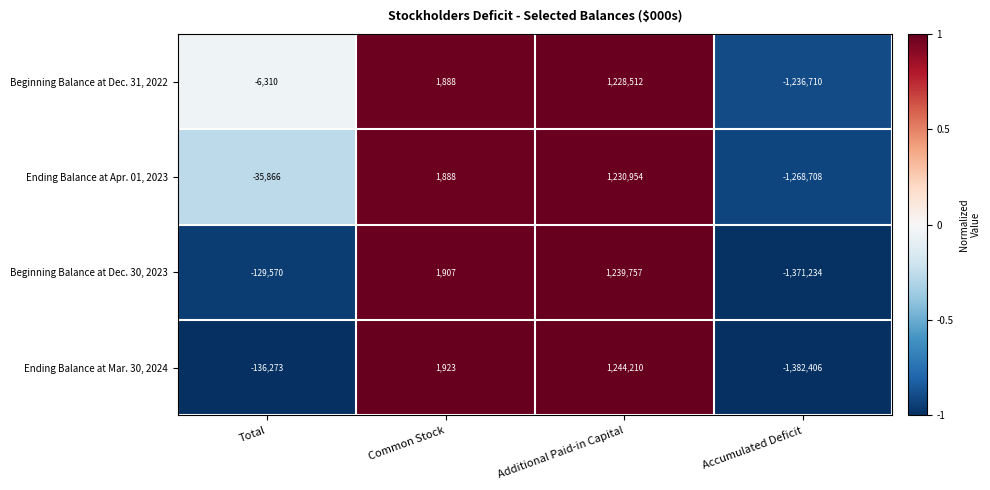

Rank the series at Additional Paid-in Capital from lowest to highest value.

Beginning Balance at Dec. 31, 2022, Ending Balance at Apr. 01, 2023, Beginning Balance at Dec. 30, 2023, Ending Balance at Mar. 30, 2024